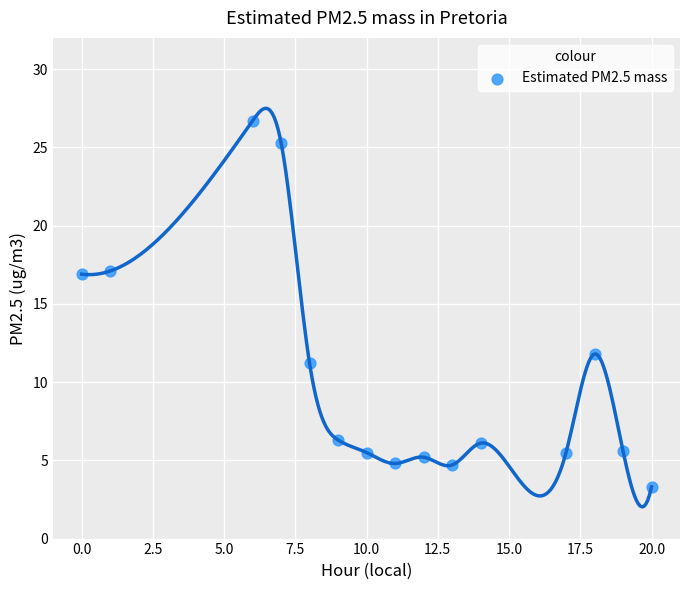

What is the range of Y values (max minus min)?

23.4